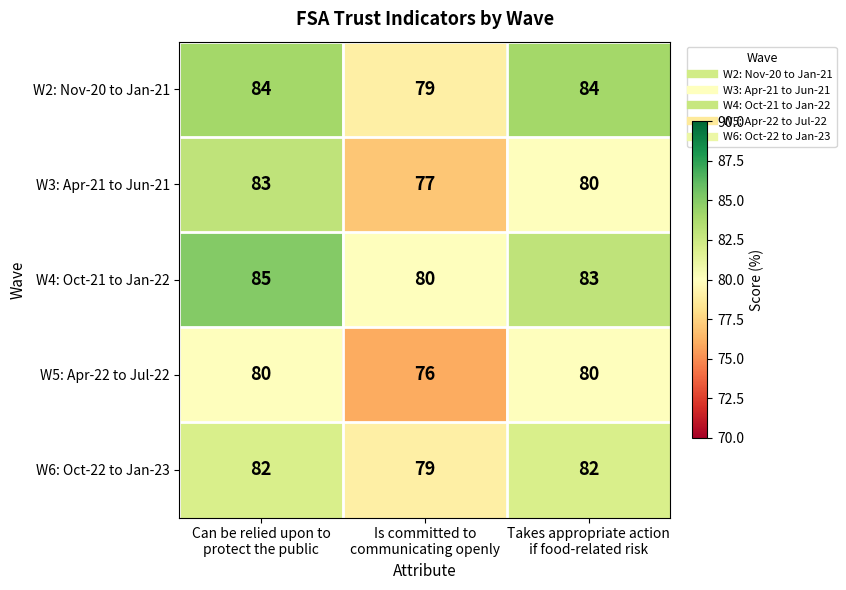

What is the greatest value displayed?

85